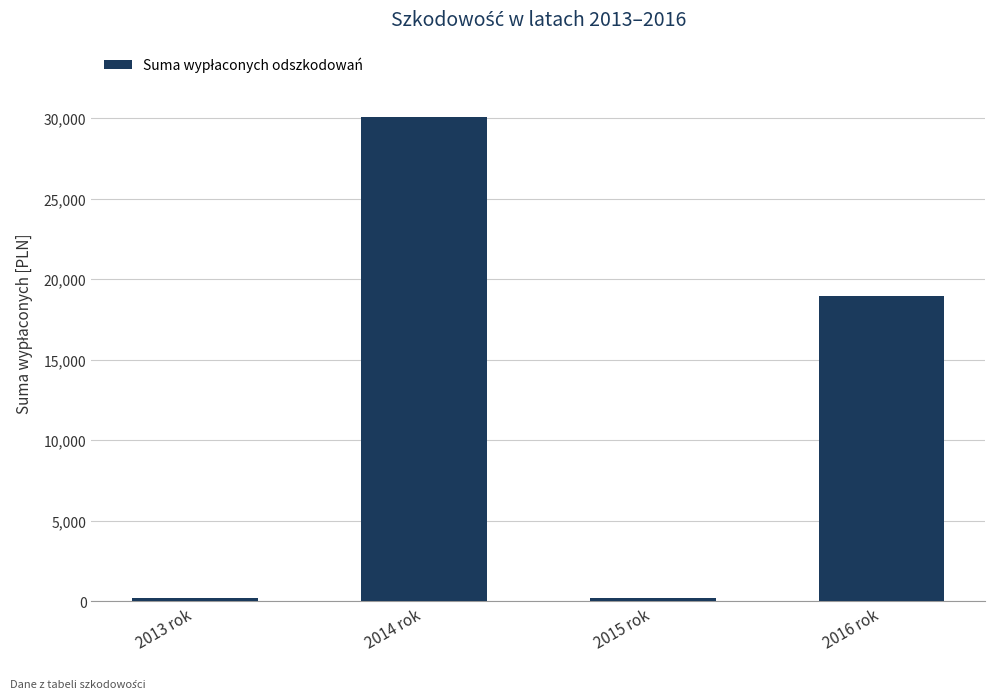

Which category has the highest value across all series?

2014 rok